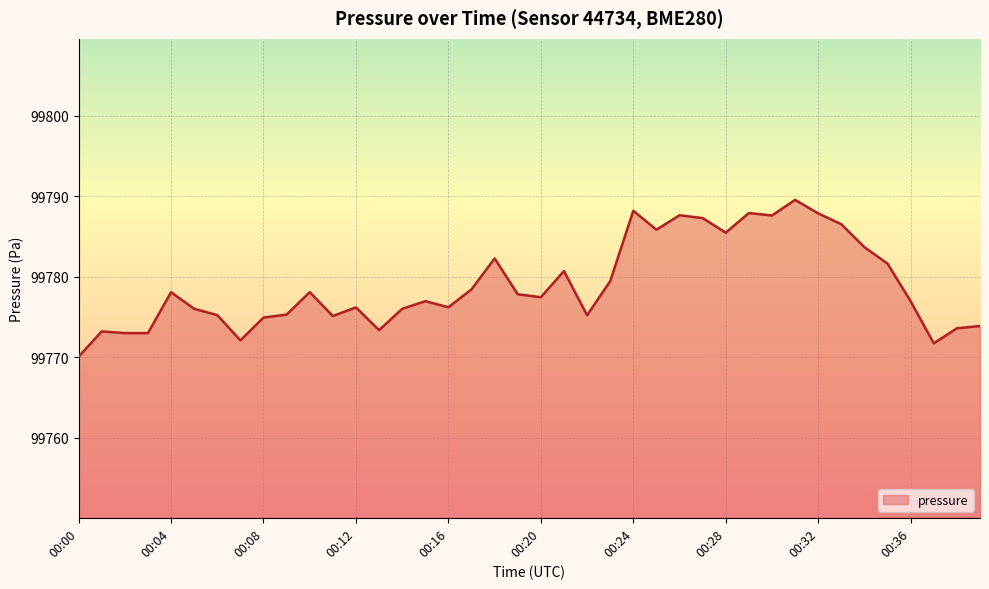

What is the smallest value displayed?

99770.0